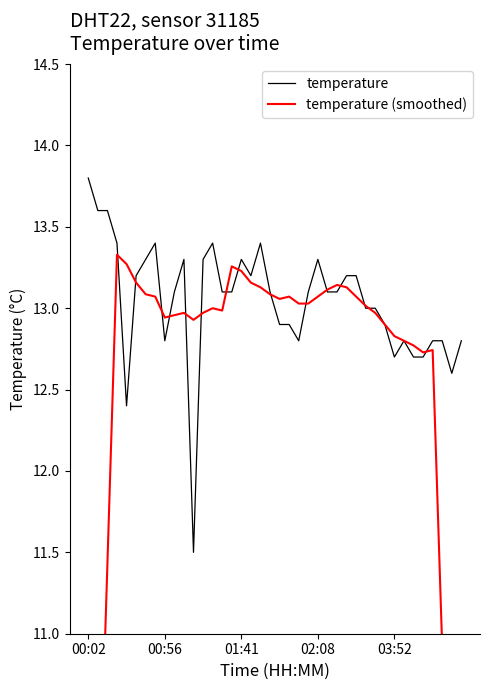

What value does the temperature (smoothed) series have at 20?

13.1